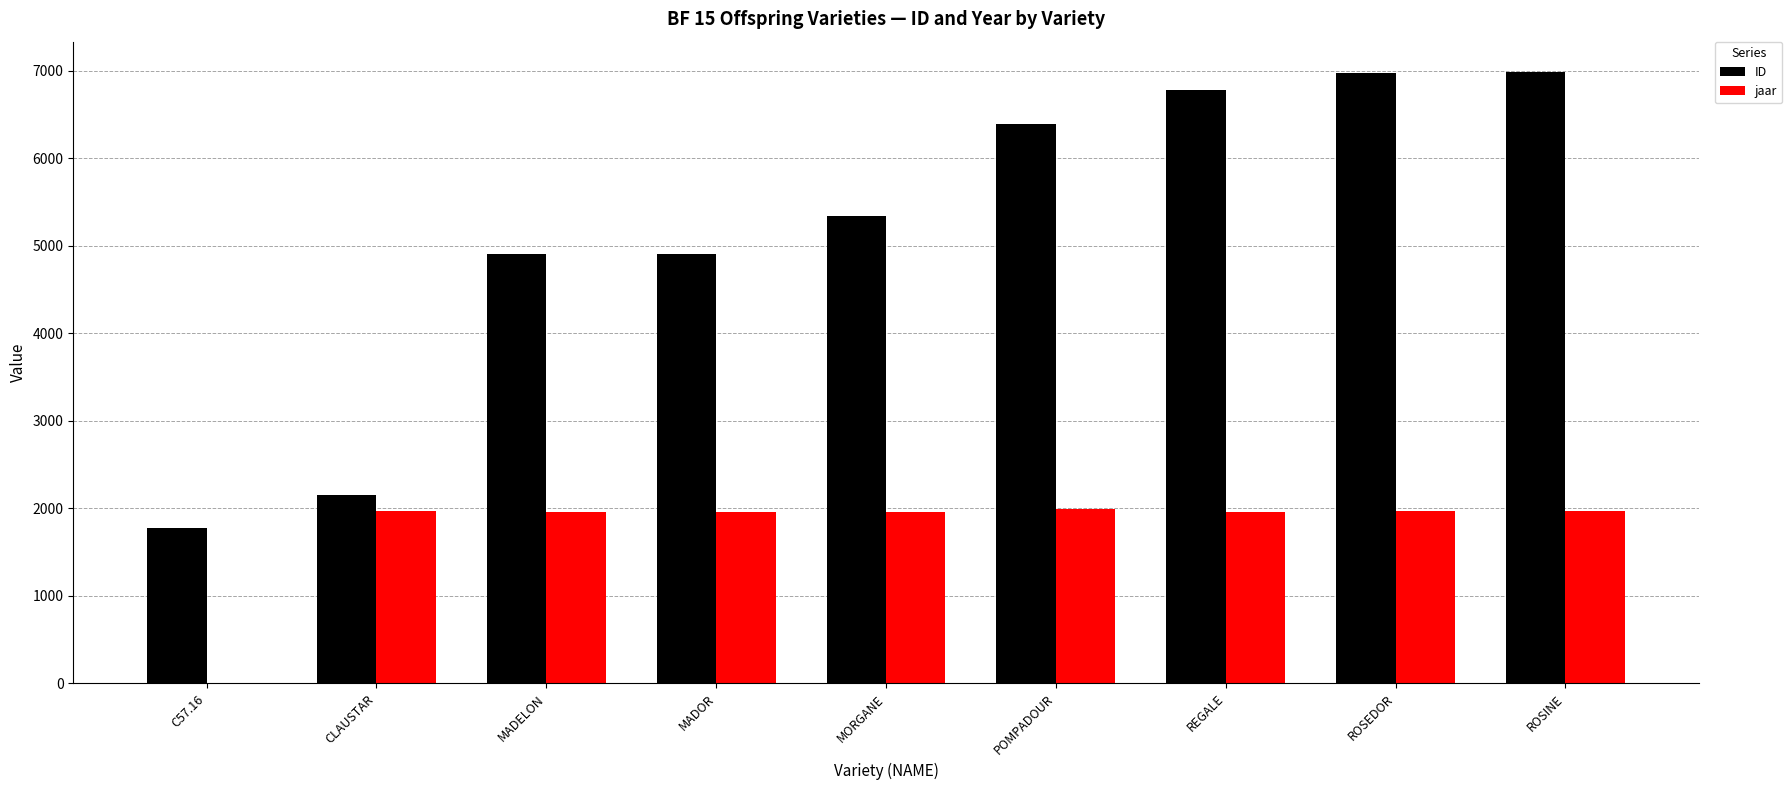

How many data points does each series have?

9